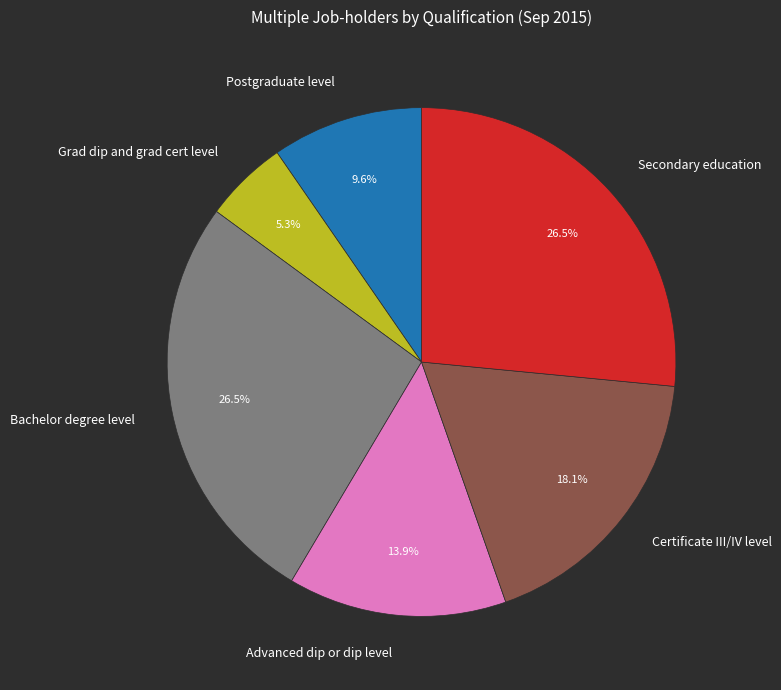

Is it true that Advanced dip or dip level is 8% of the pie?

False